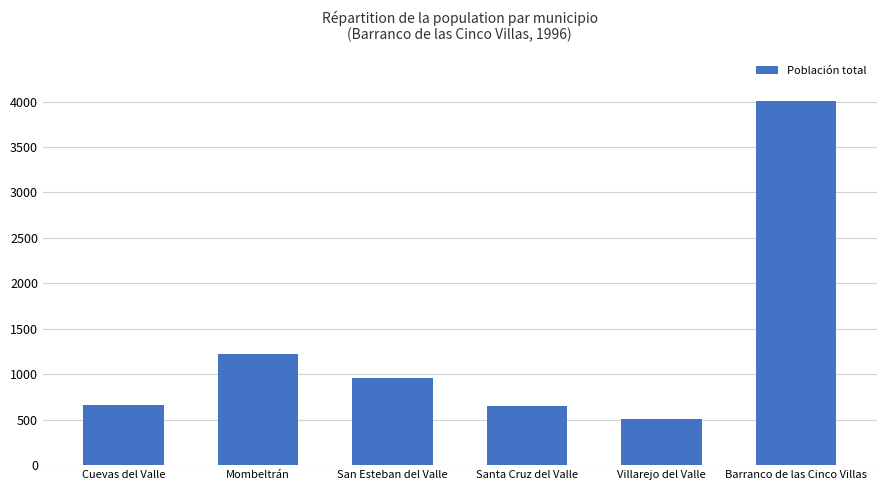

At which label is the value closest to 2258?

Mombeltrán